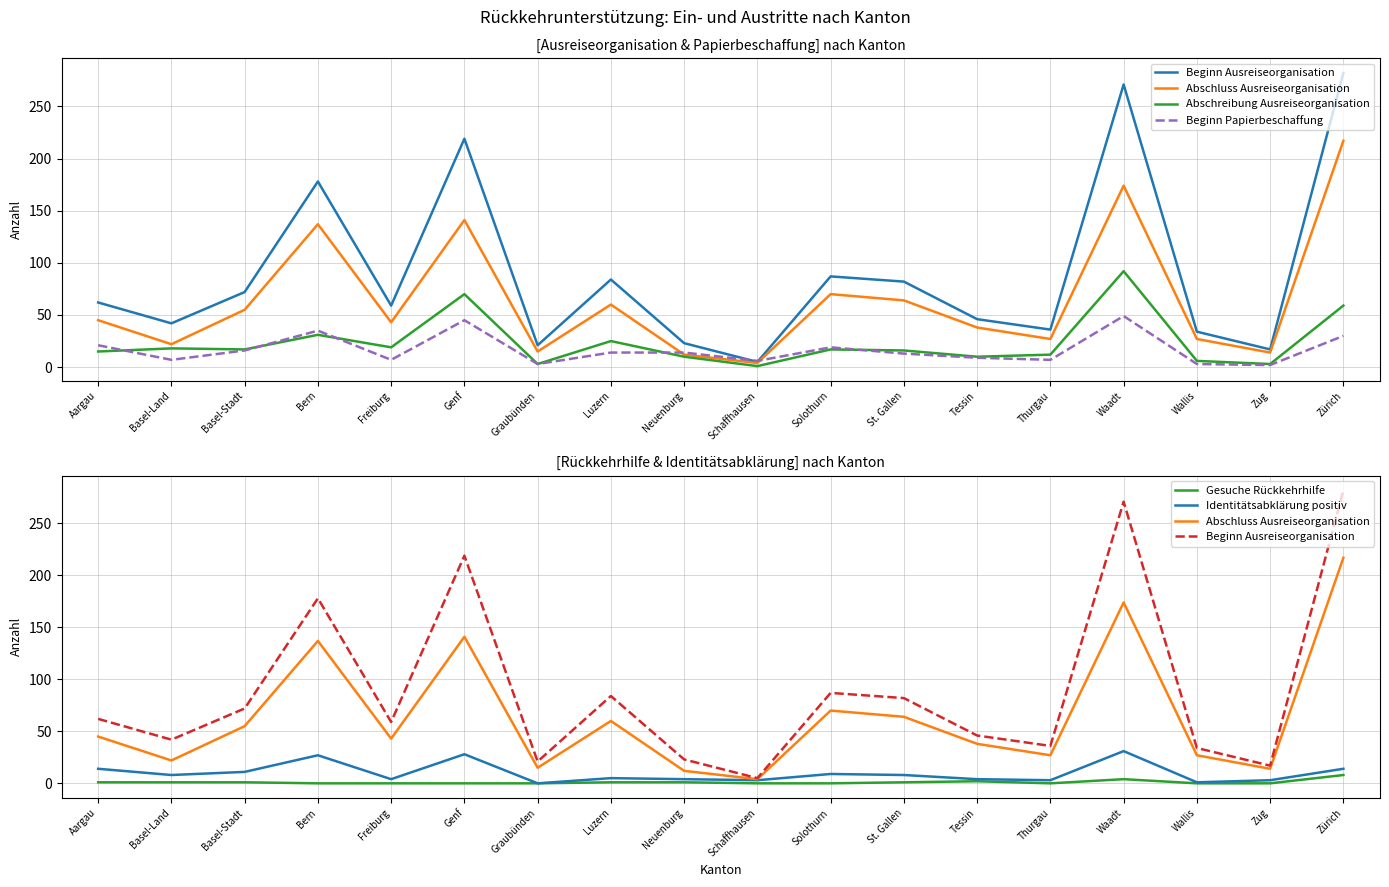

Is it true that Abschreibung Ausreiseorganisation equals 6 at Wallis?

True